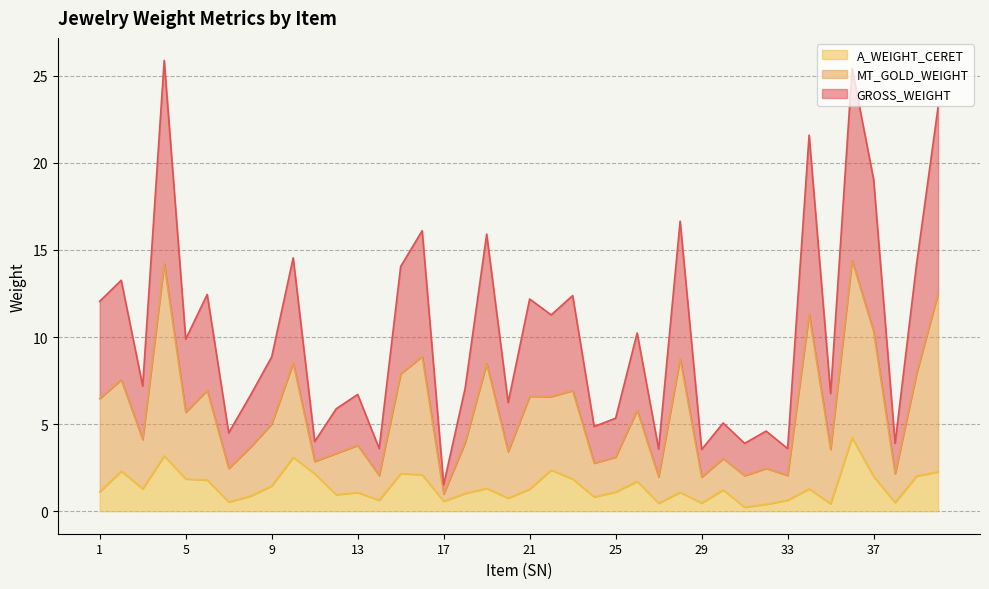

Does the chart have visible grid lines?

Yes